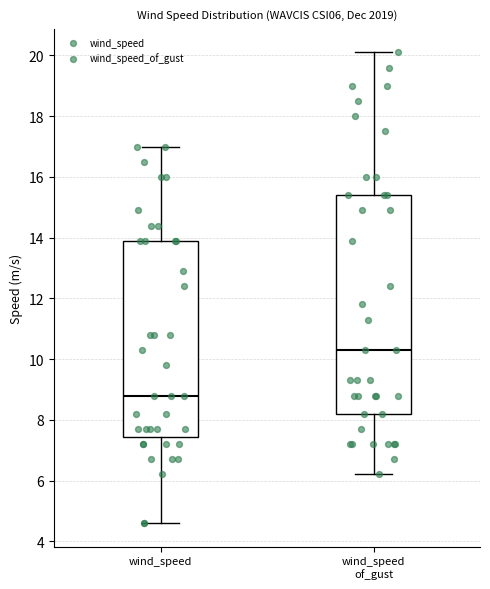

Which box has the lowest median line?

wind_speed